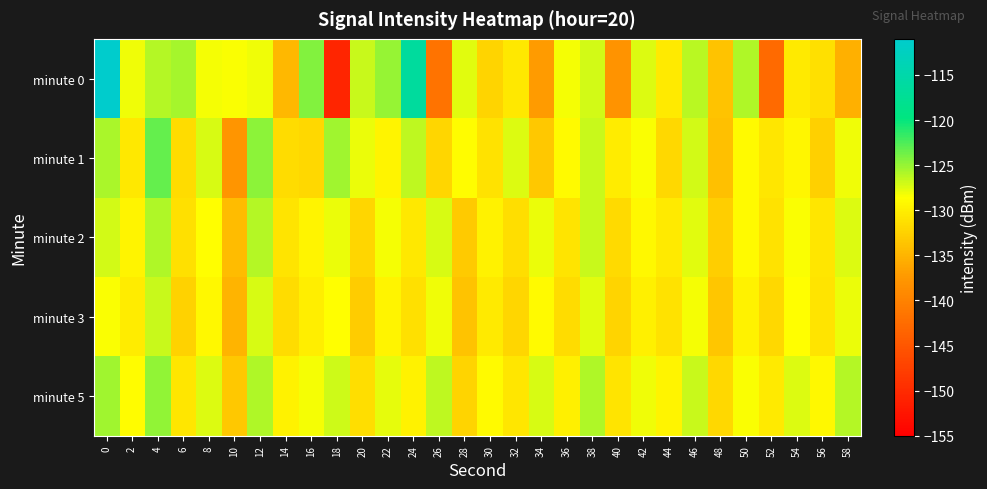

What is the greatest value displayed?

-111.1